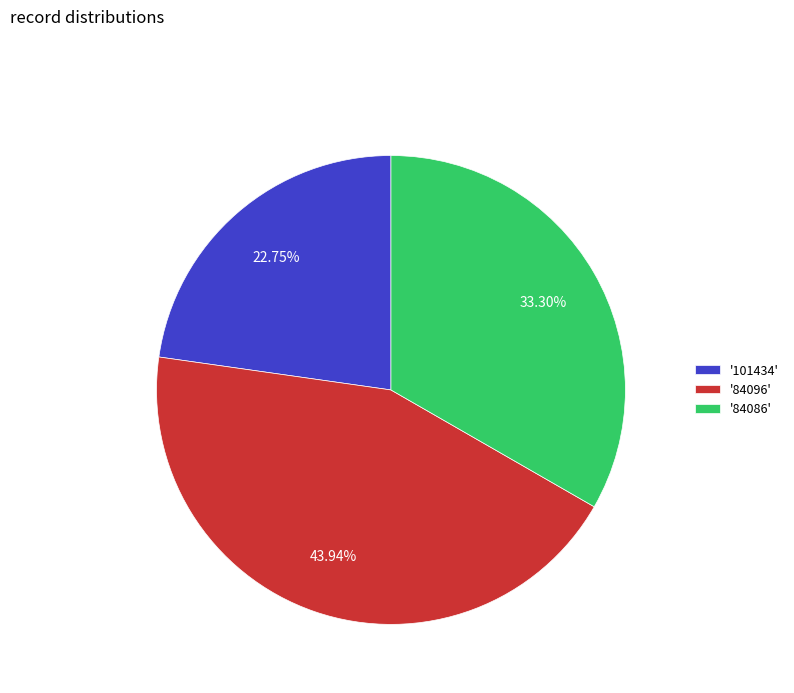

Which has a higher value, '84096' or '84086'?

'84096'